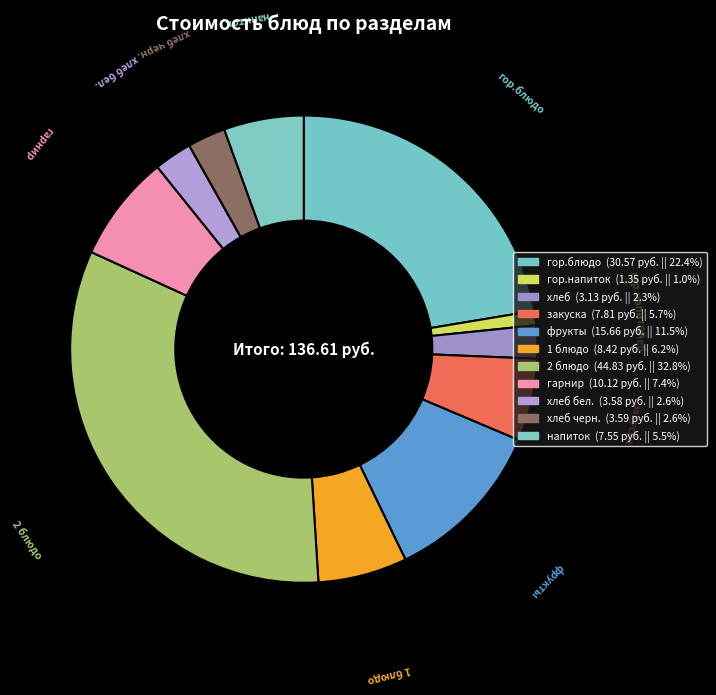

Approximately how many times larger is the value at хлеб черн. compared to напиток?

0.5